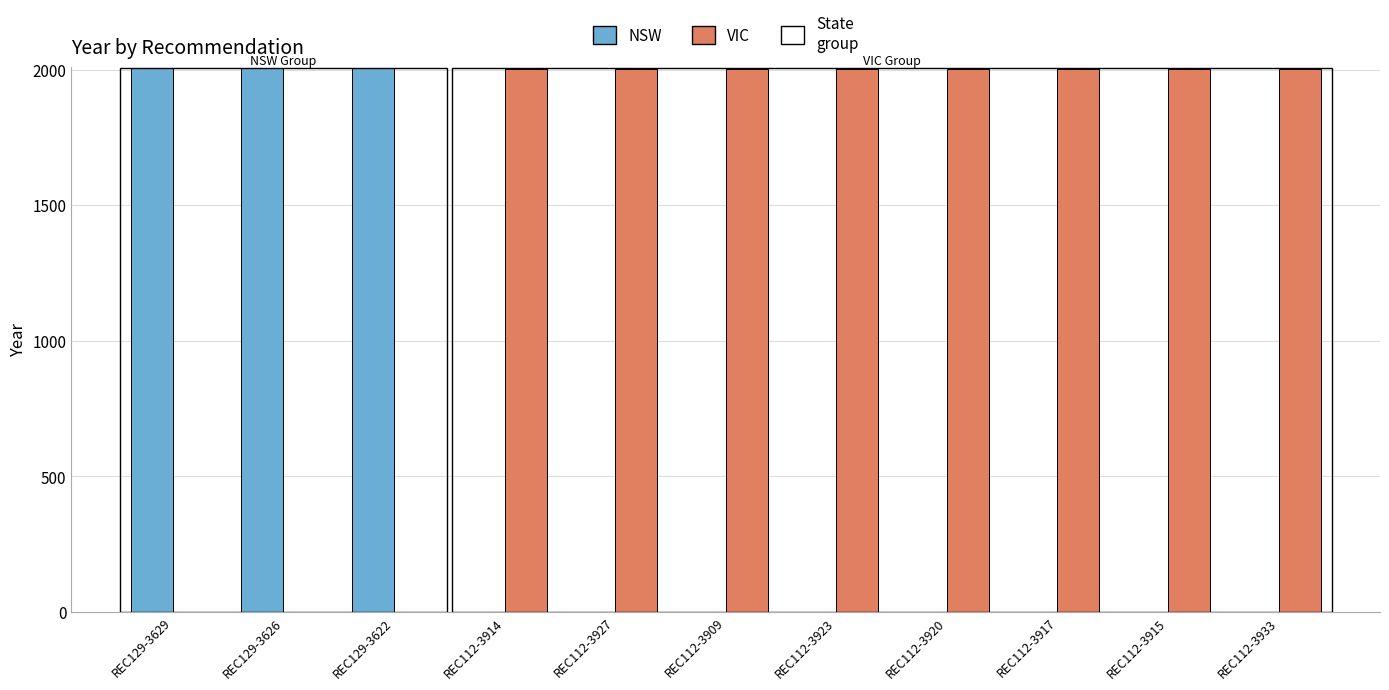

Are the bars grouped side by side (vs. stacked)?

Yes